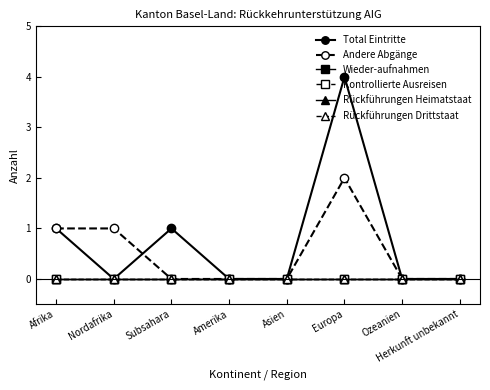

Is this an area chart (filled region under the line)?

No